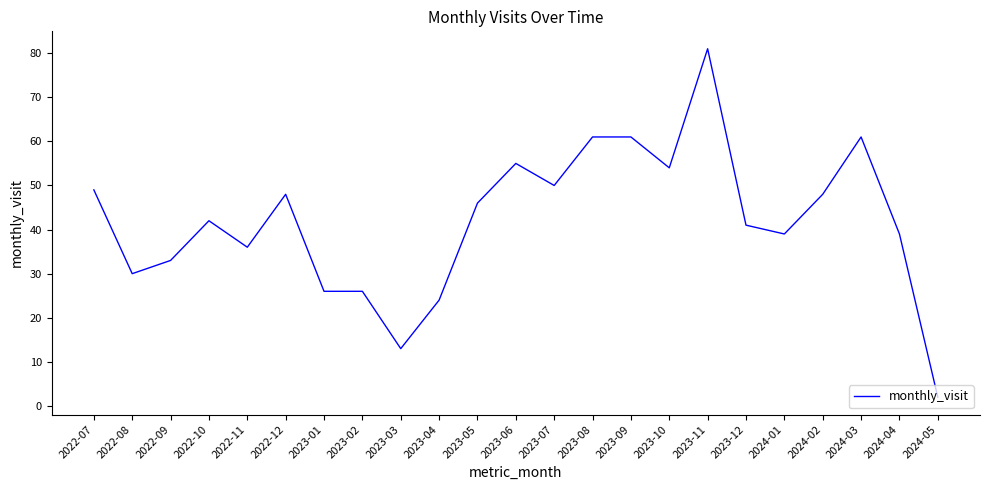

What is the maximum value shown in the chart?

81